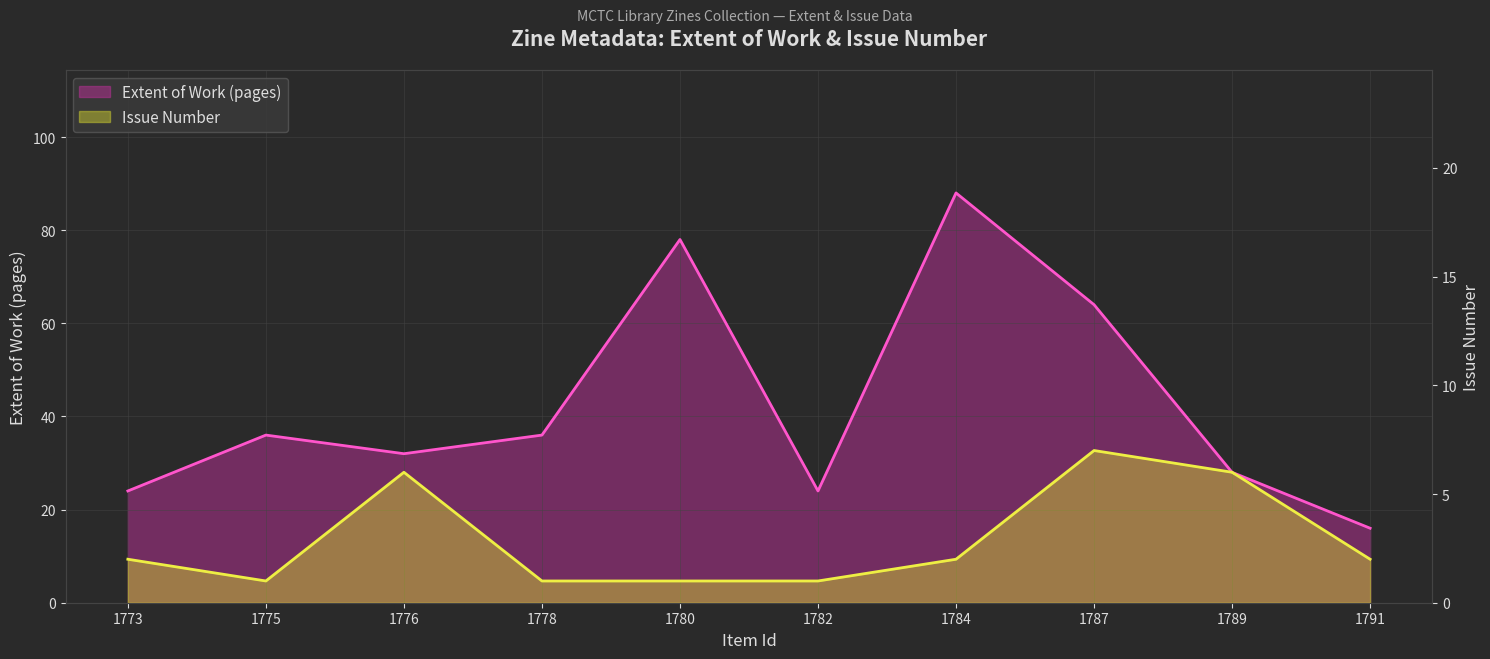

True or false: Issue Number line and Extent of Work (pages) line cross at least once.

False